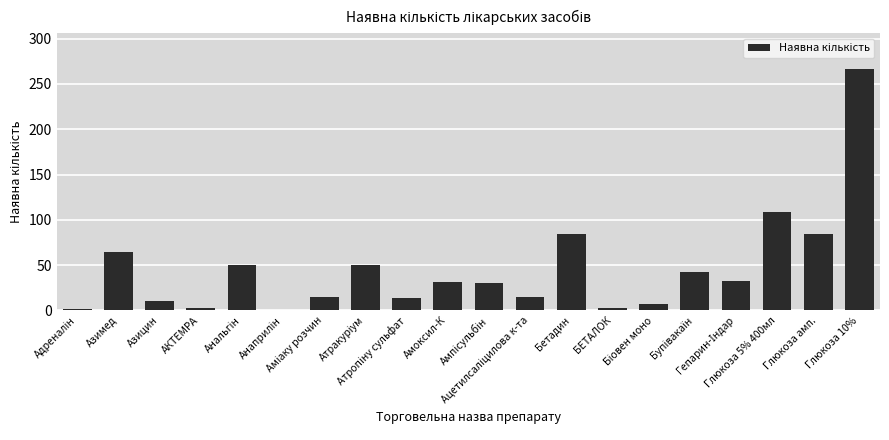

Are the bars horizontal?

No